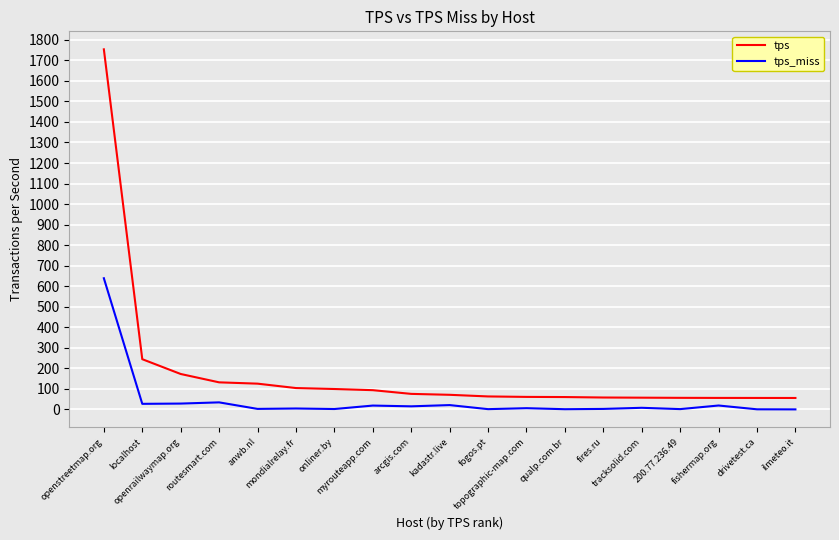

What position from the right is anwb.nl?

15